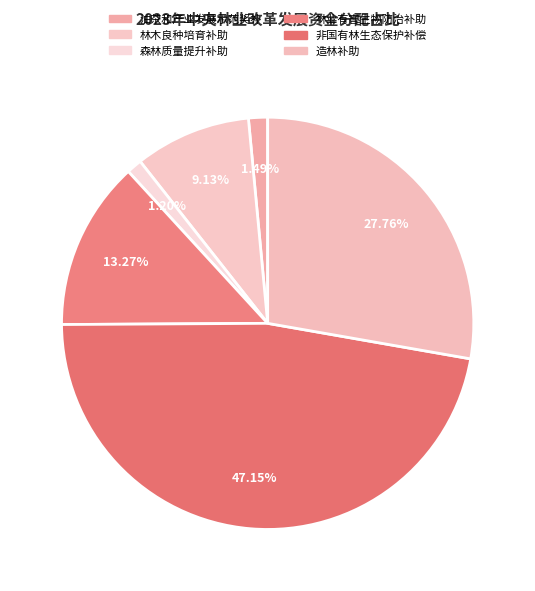

What percentage is the 林业有害生物防治补助 slice, to the nearest percent?

13%